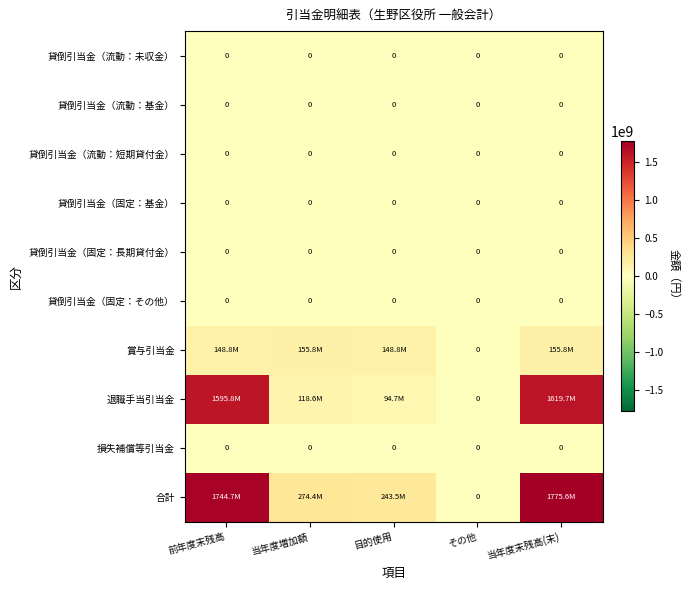

Is it true that 貸倒引当金（流動：未収金） equals 0 at その他?

True